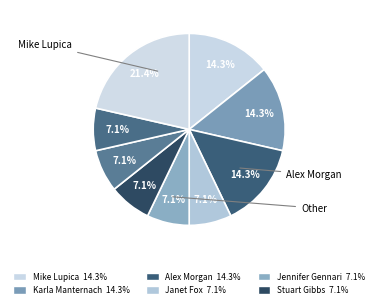

How many segments does this pie chart have?

9